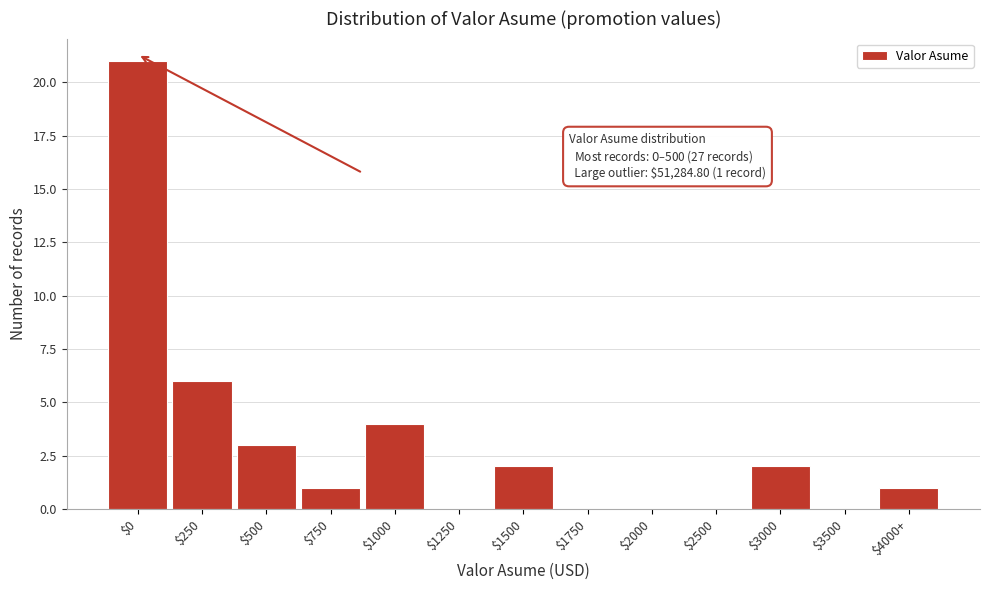

What is the sum of all values?

40